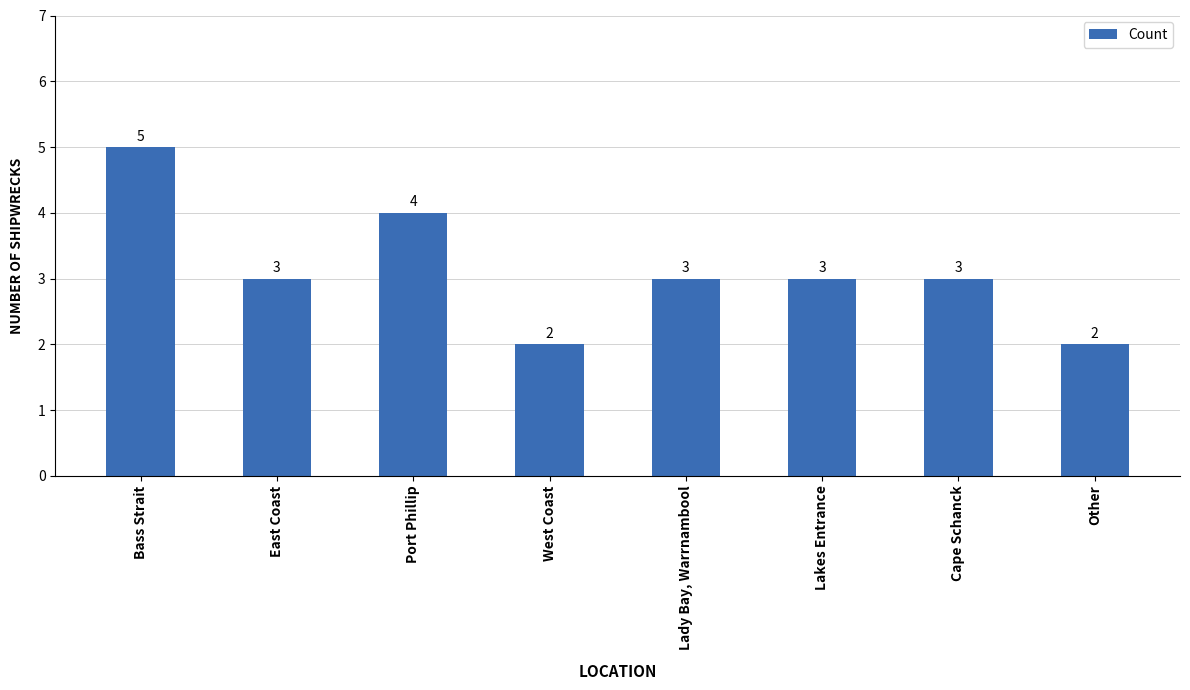

What is the label of the 3rd bar from the right?

Lakes Entrance